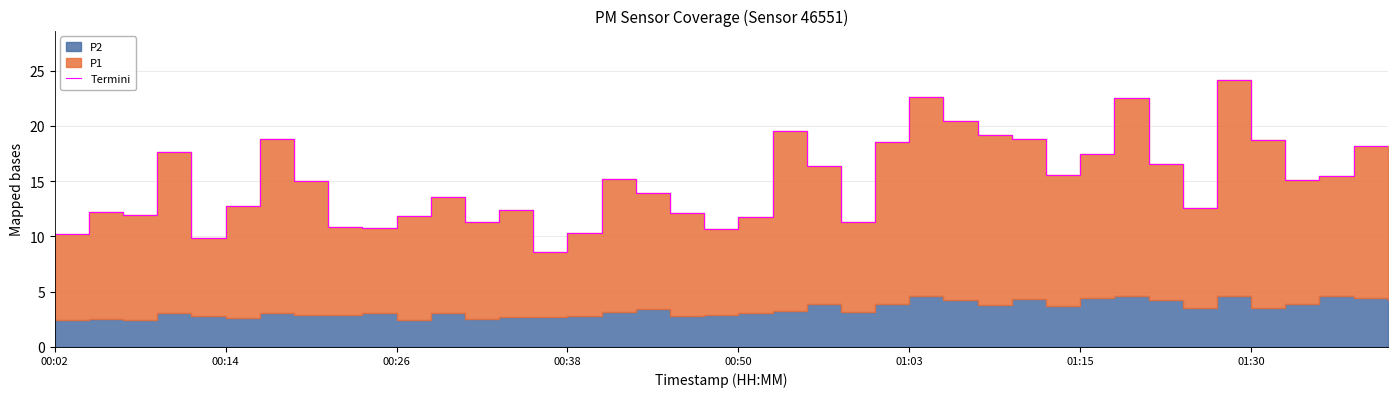

True or false: there are more than 0 points higher than both neighbors.

True